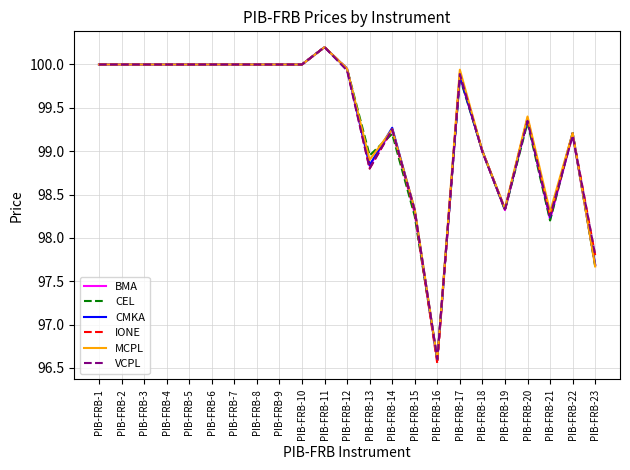

Is the value of IONE at PIB-FRB-23 greater than the value of BMA at PIB-FRB-1?

No